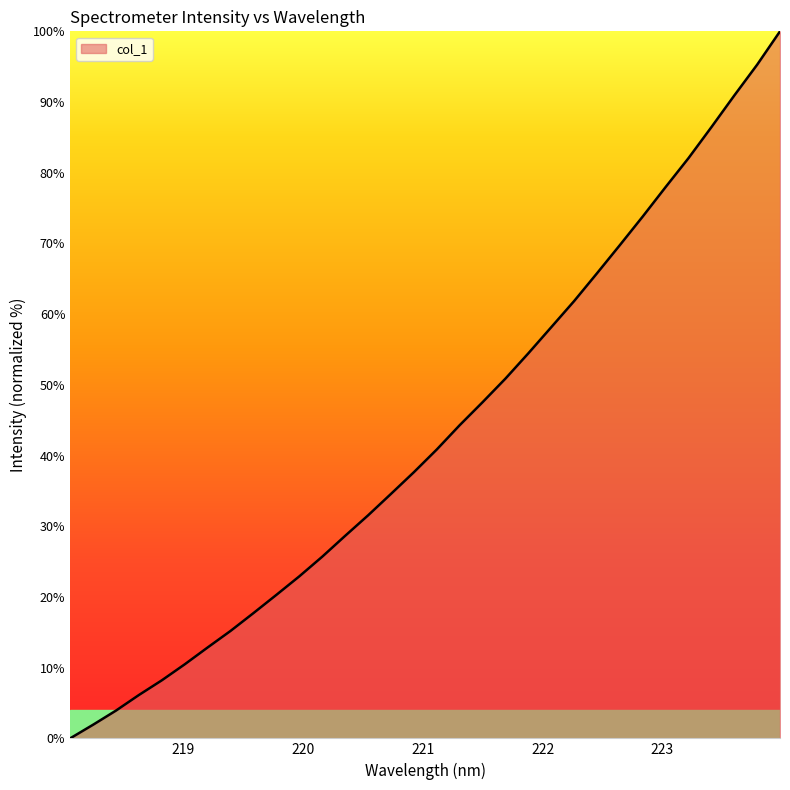

What is the difference between the maximum and minimum values?

100.0